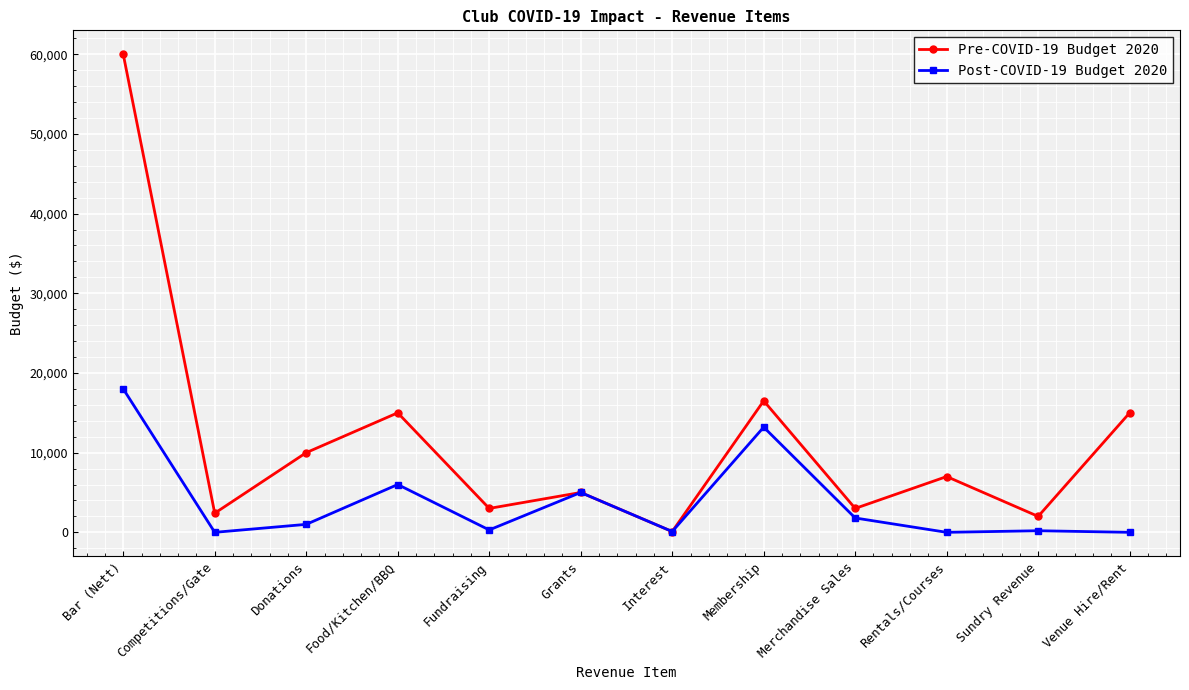

At how many categories does at least one series exceed 53826?

1